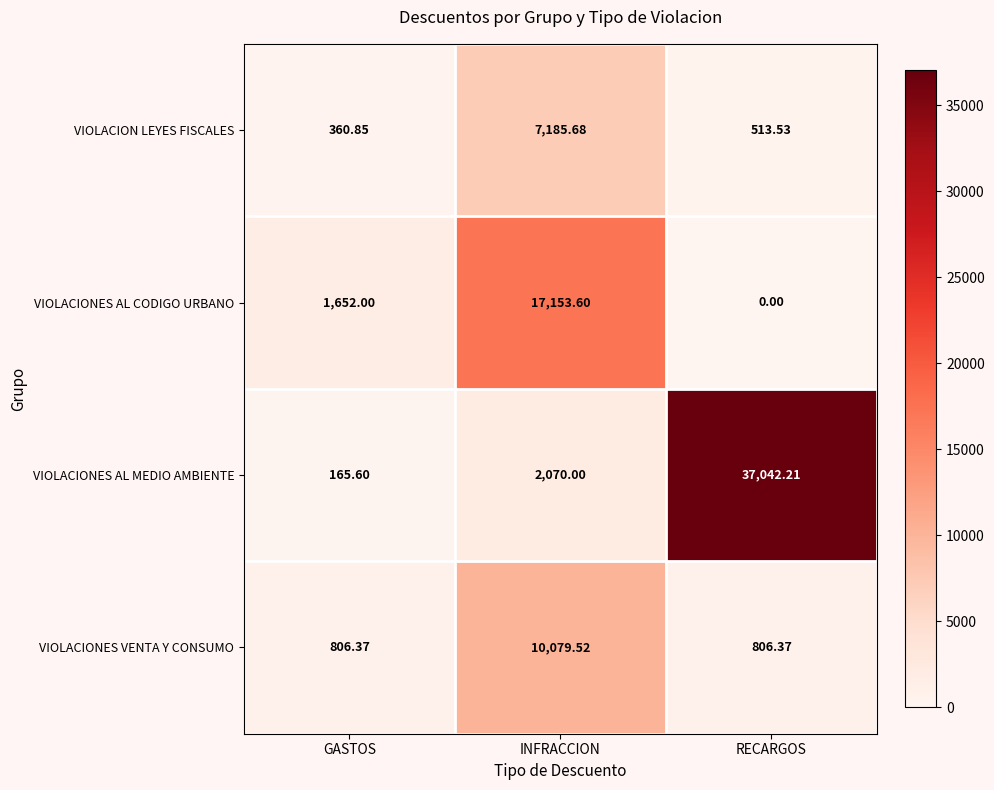

Which series changed the most between GASTOS and INFRACCION?

VIOLACIONES AL CODIGO URBANO